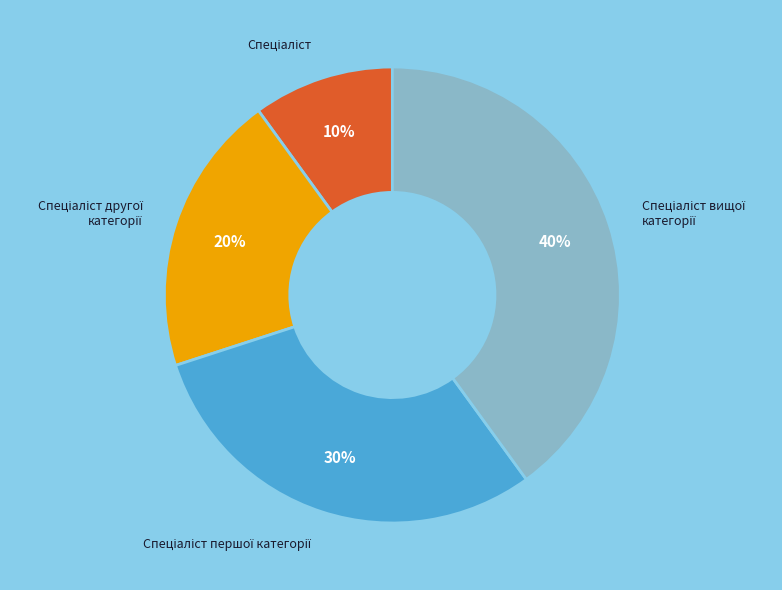

Count the number of slices in the pie.

4